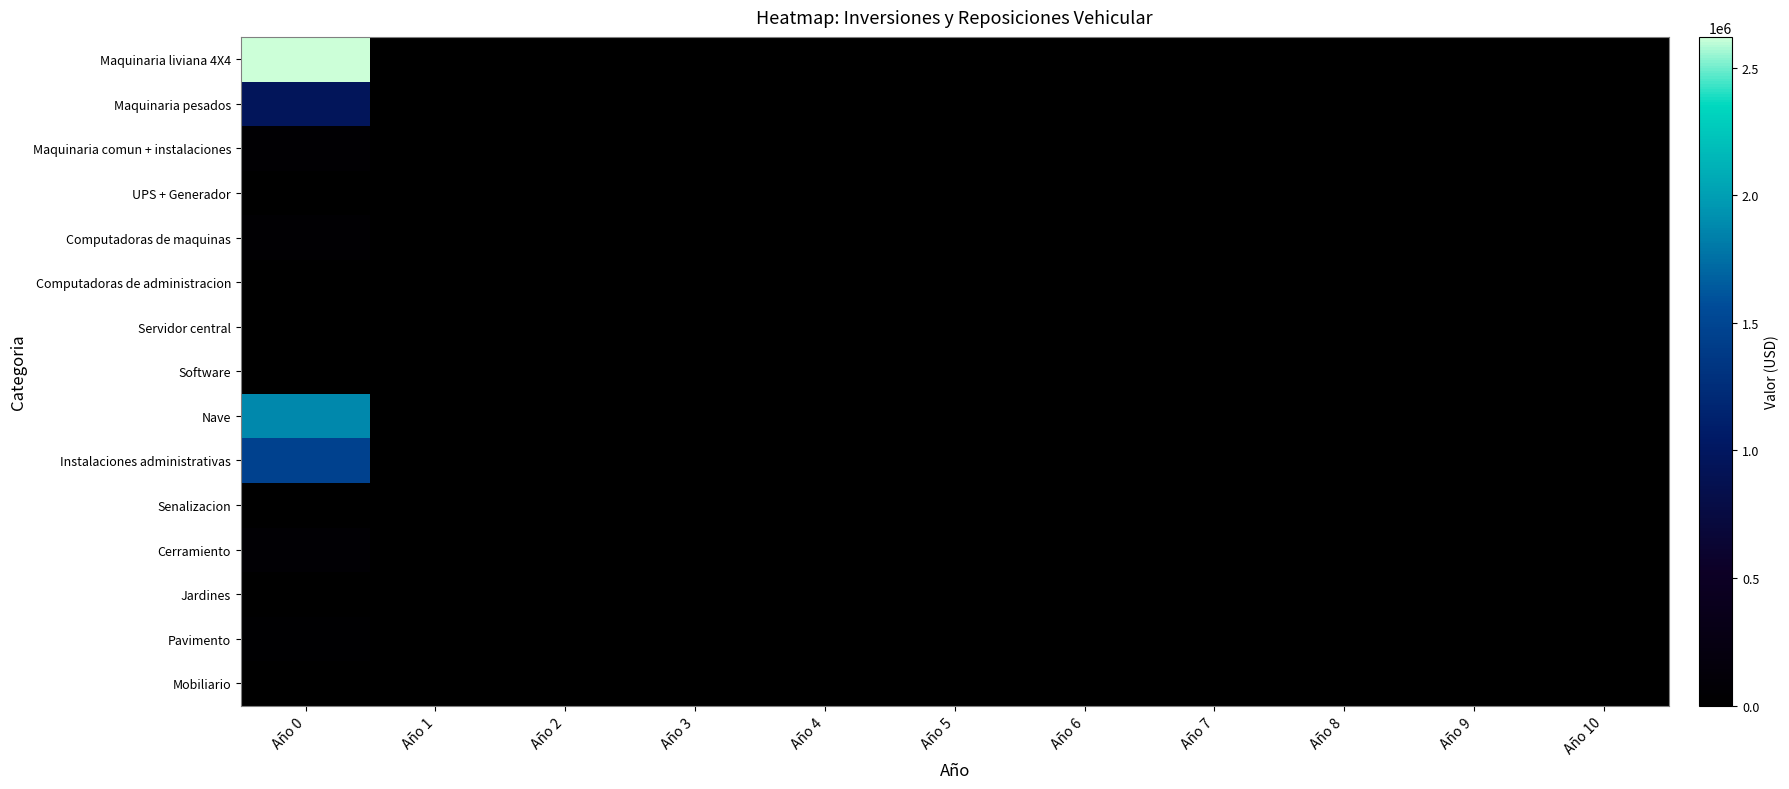

List the series in order of their peak value, lowest first.

Servidor central, Computadoras de administracion, Senalizacion, Jardines, Mobiliario, UPS + Generador, Software, Pavimento, Maquinaria comun + instalaciones, Computadoras de maquinas, Cerramiento, Maquinaria pesados, Instalaciones administrativas, Nave, Maquinaria liviana 4X4